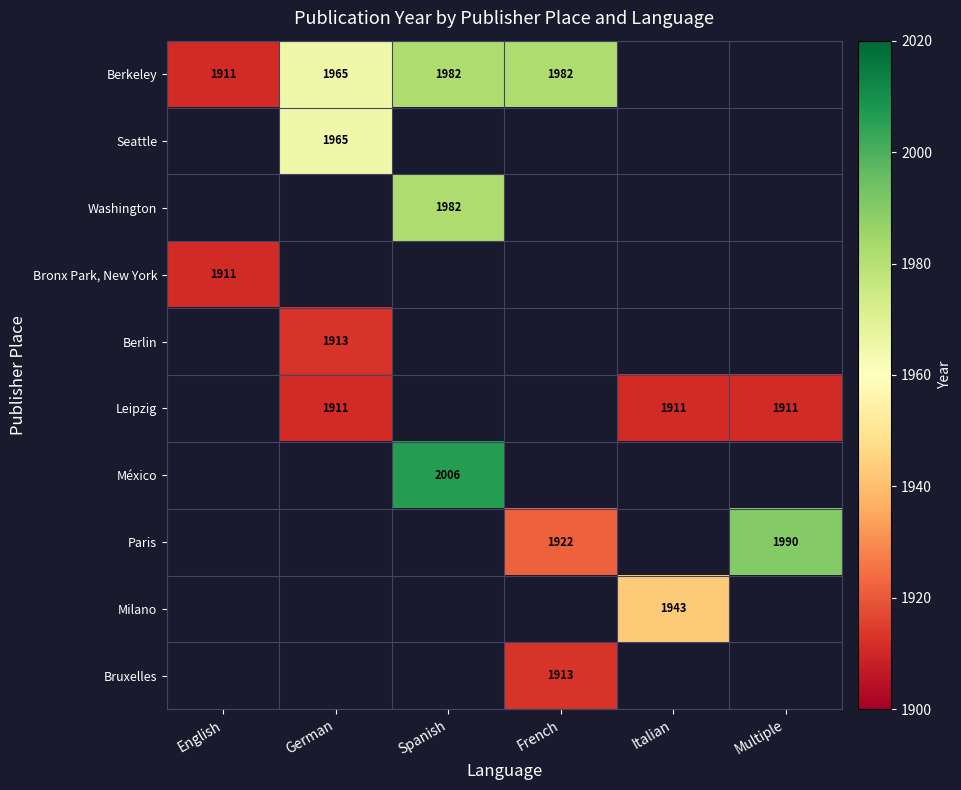

Which label corresponds to the largest value in the chart?

Spanish